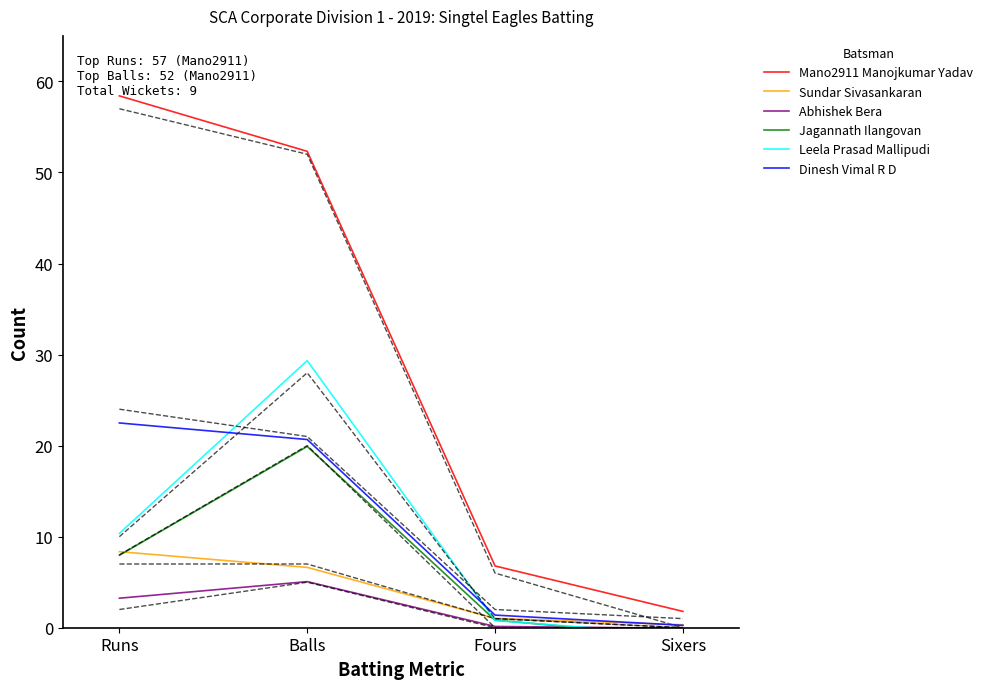

Between which two adjacent categories do Jagannath Ilangovan and Sundar Sivasankaran first intersect?

Runs and Balls